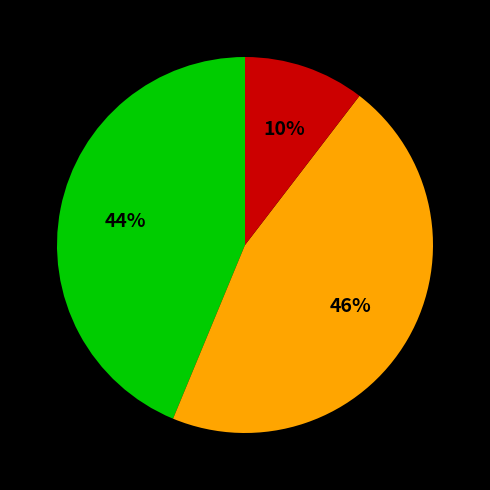

Is there a majority slice in this chart?

No